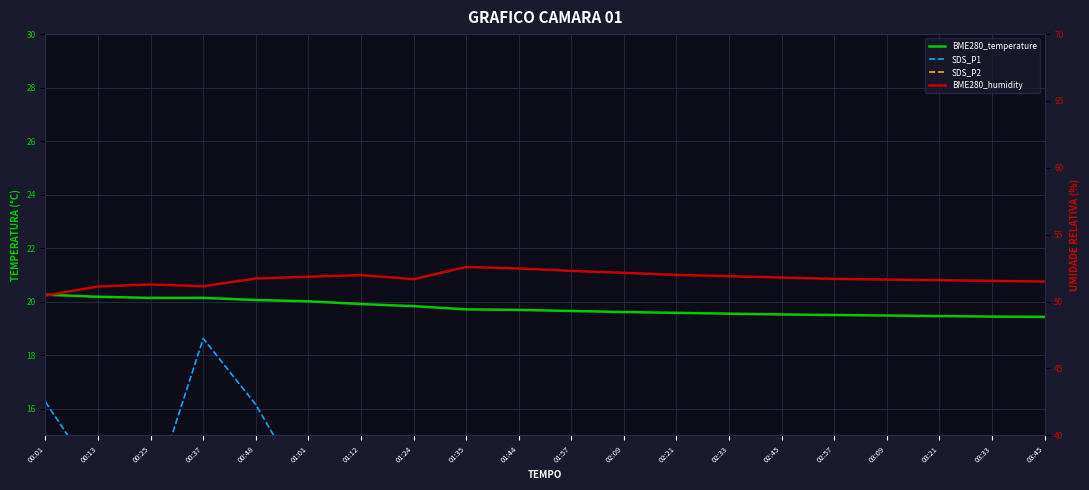

Which series has the largest total across all categories?

BME280_humidity